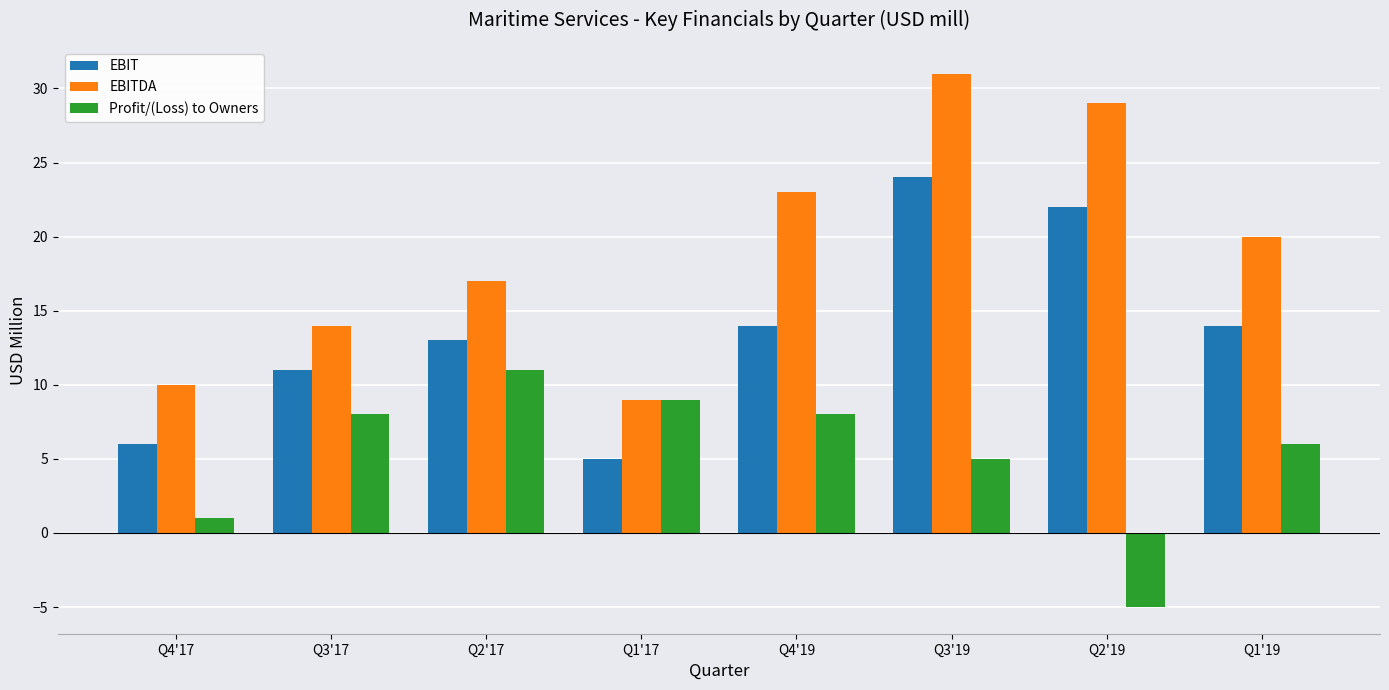

What is the difference between the maximum and minimum values in the Profit/(Loss) to Owners series?

16